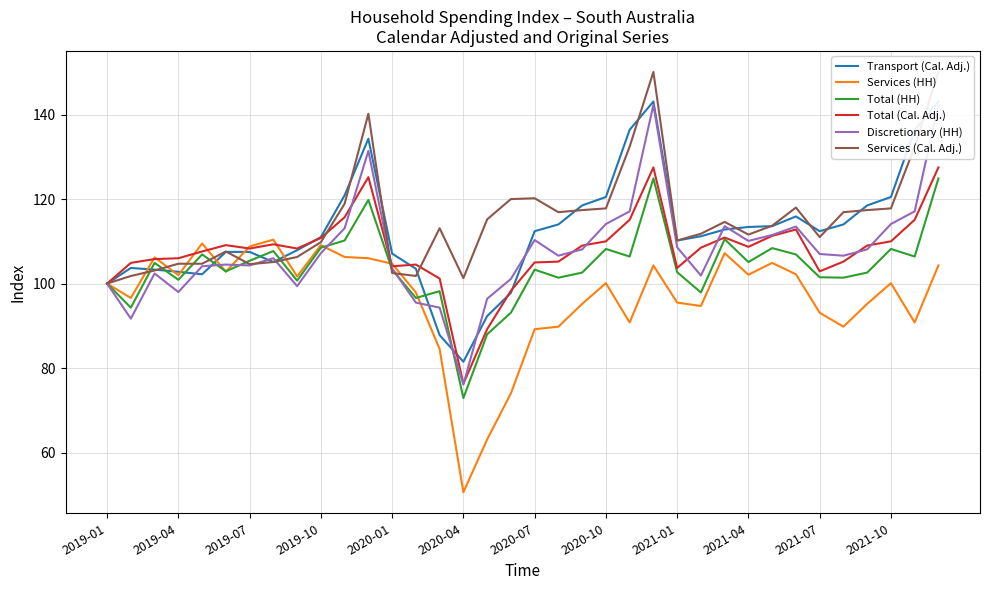

Rank the series by their maximum value, from highest to lowest.

Services (Cal. Adj.), Transport (Cal. Adj.), Discretionary (HH), Total (Cal. Adj.), Total (HH), Services (HH)